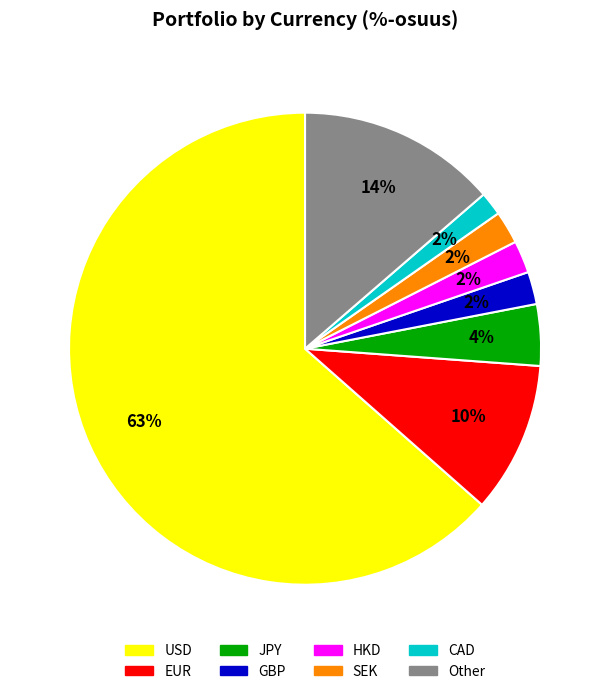

Is the sum of Other and USD greater than half?

Yes